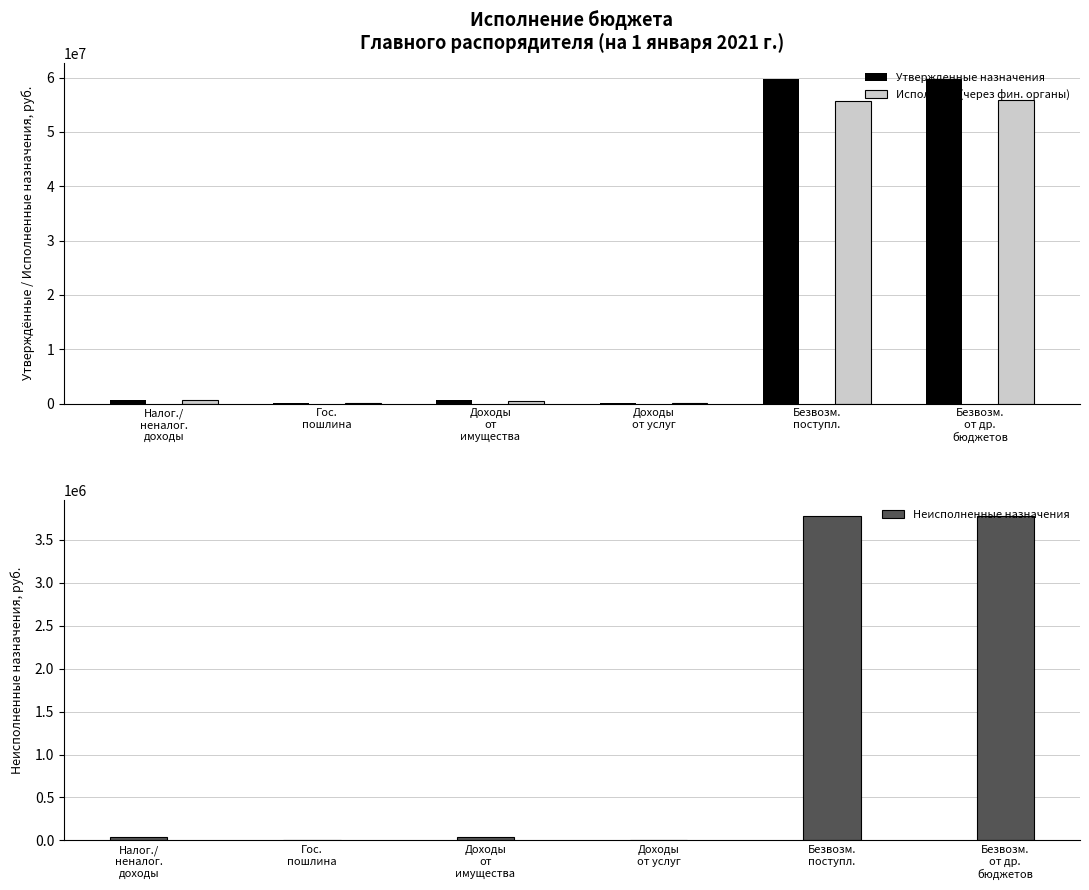

Reading left to right, extract all data points from this chart.

Утвержденные назначения: Налог./
неналог.
доходы=631116.8	Гос.
пошлина=8500.0	Доходы
от
имущества=562000.0	Доходы
от услуг=60616.8	Безвозм.
поступл.=59704785.9	Безвозм.
от др.
бюджетов=59663285.9
Исполнено (через фин. органы): Налог./
неналог.
доходы=589174.1	Гос.
пошлина=8030.0	Доходы
от
имущества=519290.1	Доходы
от услуг=61853.9	Безвозм.
поступл.=55744738.1	Безвозм.
от др.
бюджетов=55888566.9
Неисполненные назначения: Налог./
неналог.
доходы=43179.9	Гос.
пошлина=470.0	Доходы
от
имущества=42709.9	Доходы
от услуг=0.0	Безвозм.
поступл.=3774718.9	Безвозм.
от др.
бюджетов=3774718.9